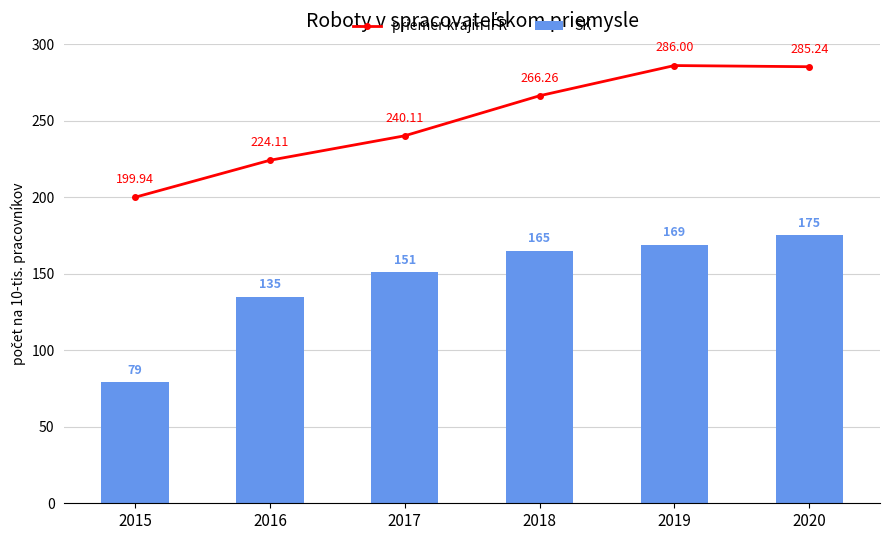

What is the total value across all series at 2016?

359.1